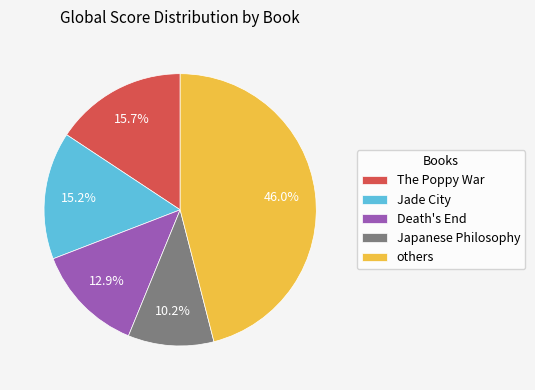

Count the number of slices in the pie.

5